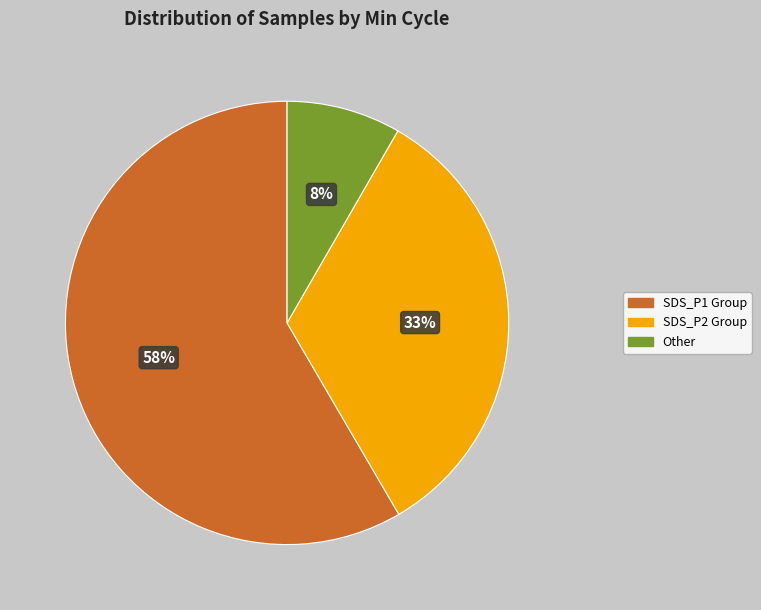

To the nearest percent, what is the combined percentage of SDS_P2 Group and SDS_P1 Group?

92%